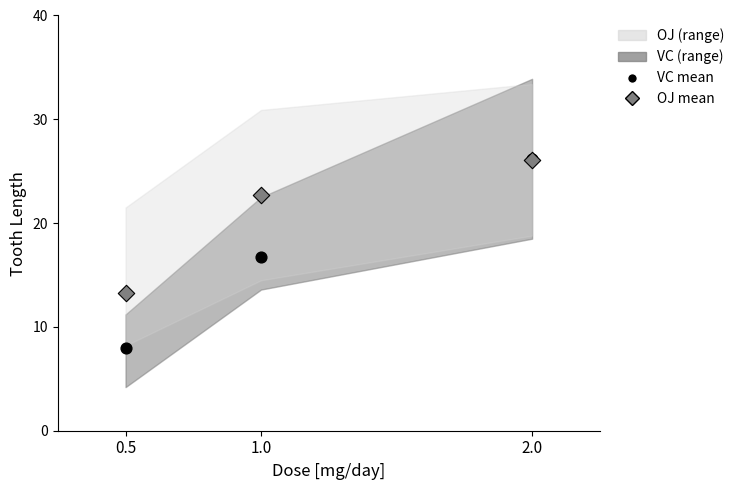

In the OJ mean series, what Y value is closest to 19?

22.7